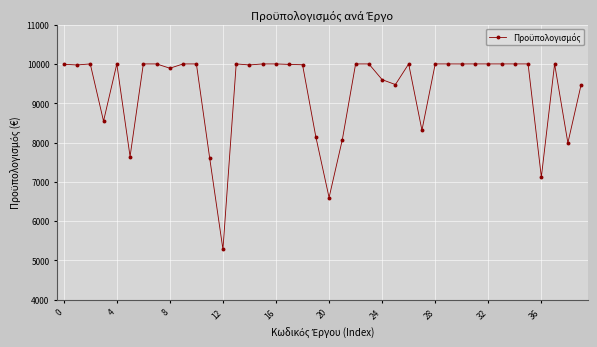

What is the minimum value shown in the chart?

5280.0